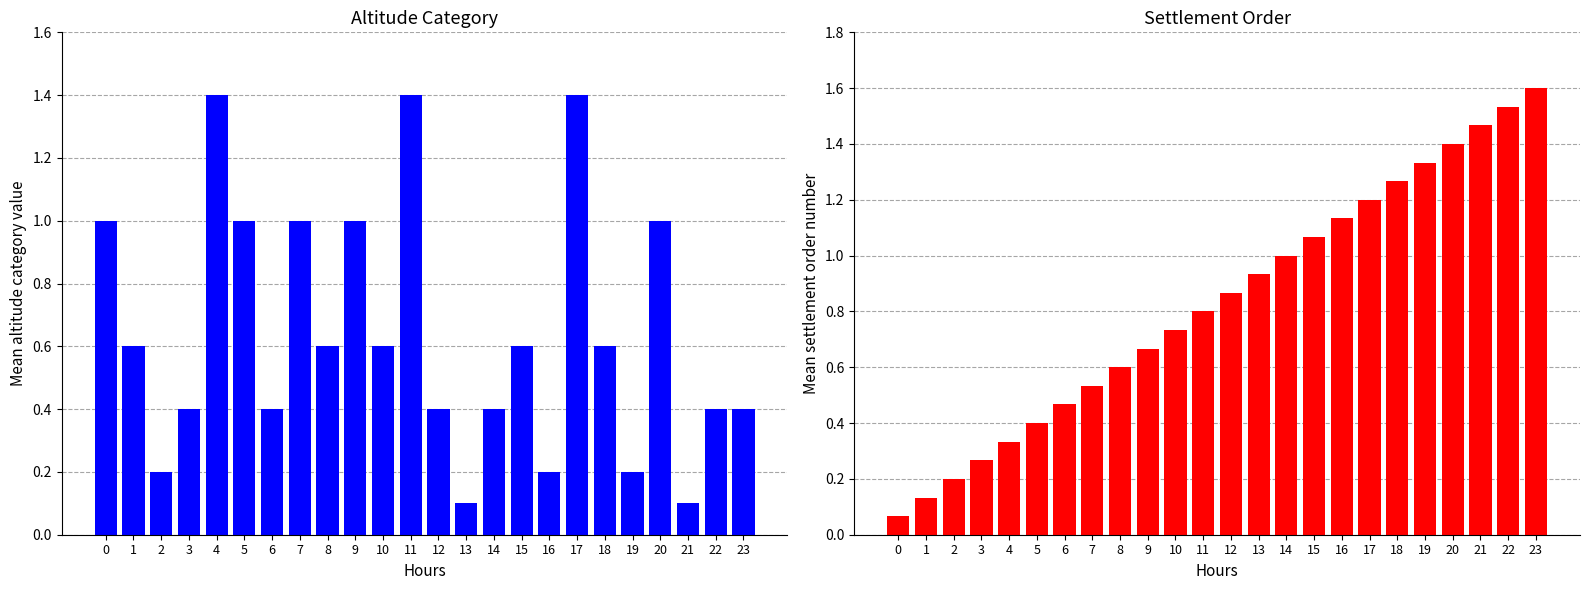

Reading left to right, transcribe all the data shown in this chart.

Altitude Category: 1.0	0.6	0.2	0.4	1.4	1.0	0.4	1.0	0.6	1.0	0.6	1.4	0.4	0.1	0.4	0.6	0.2	1.4	0.6	0.2	1.0	0.1	0.4	0.4
Settlement Order: 0.1	0.1	0.2	0.3	0.3	0.4	0.5	0.5	0.6	0.7	0.7	0.8	0.9	0.9	1.0	1.1	1.1	1.2	1.3	1.3	1.4	1.5	1.5	1.6